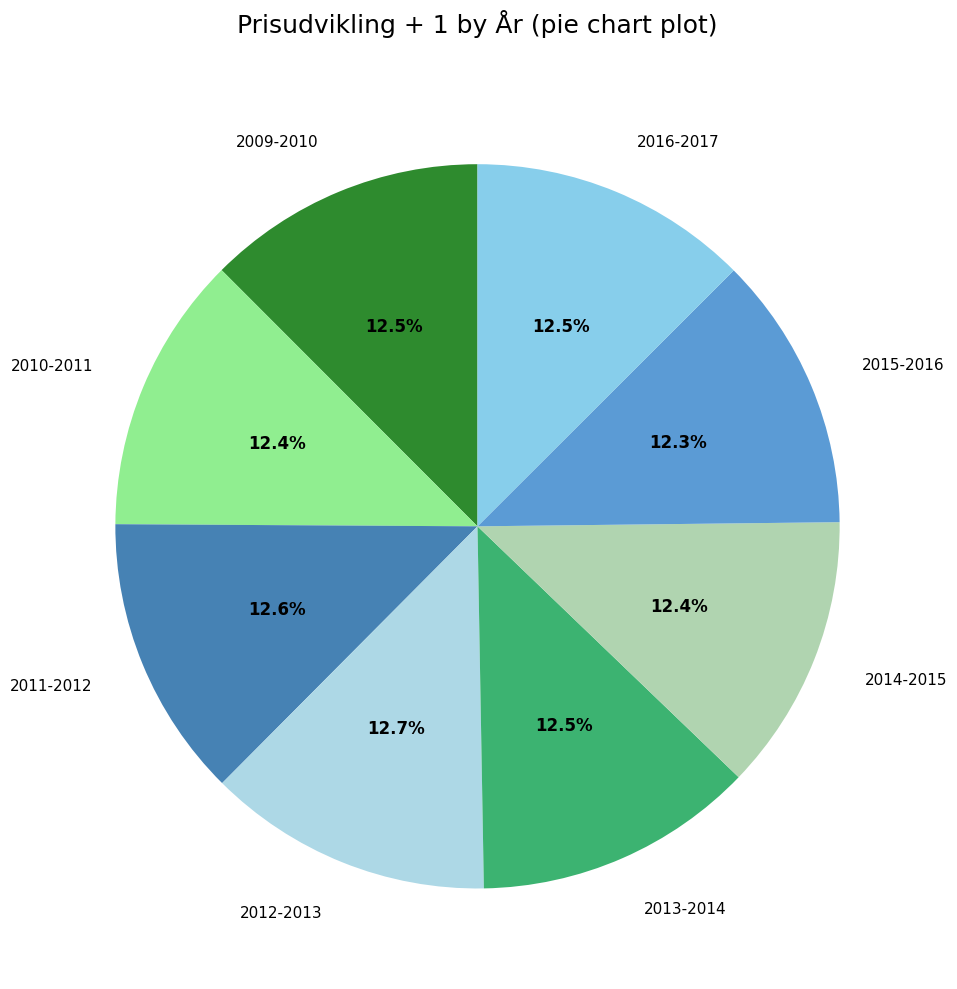

What percentage is NOT represented by 2012-2013?

87.3%